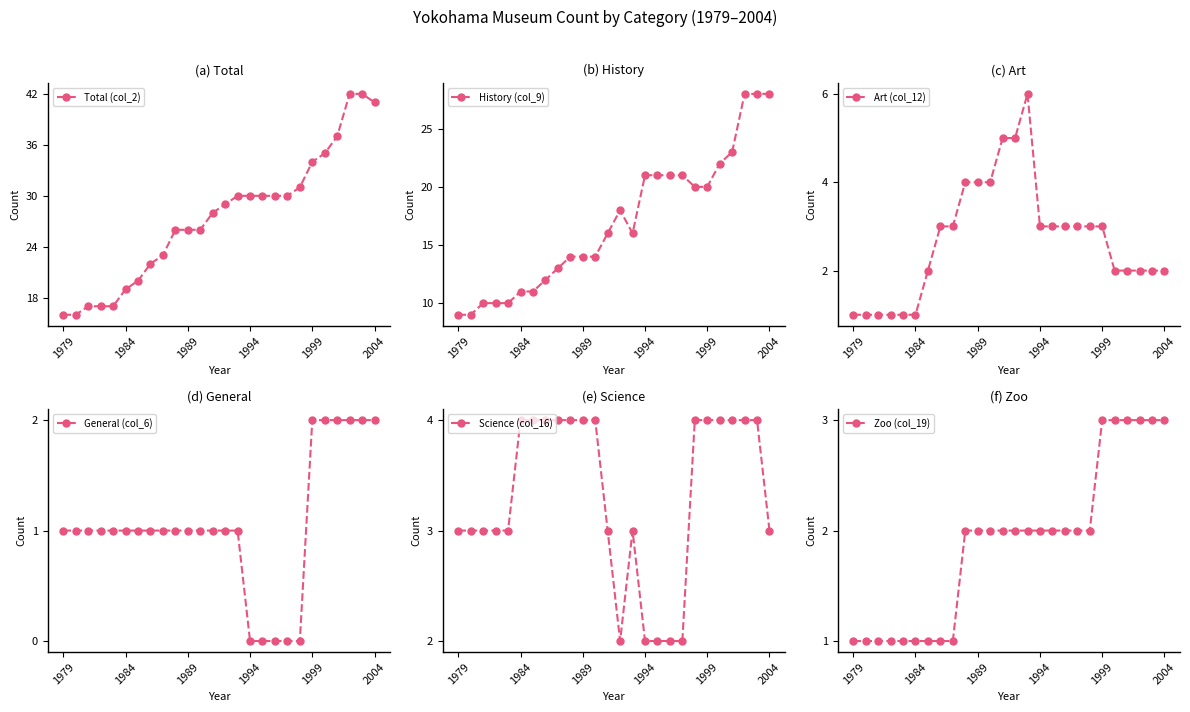

How many General (col_6) values are between 1 and 2?

21